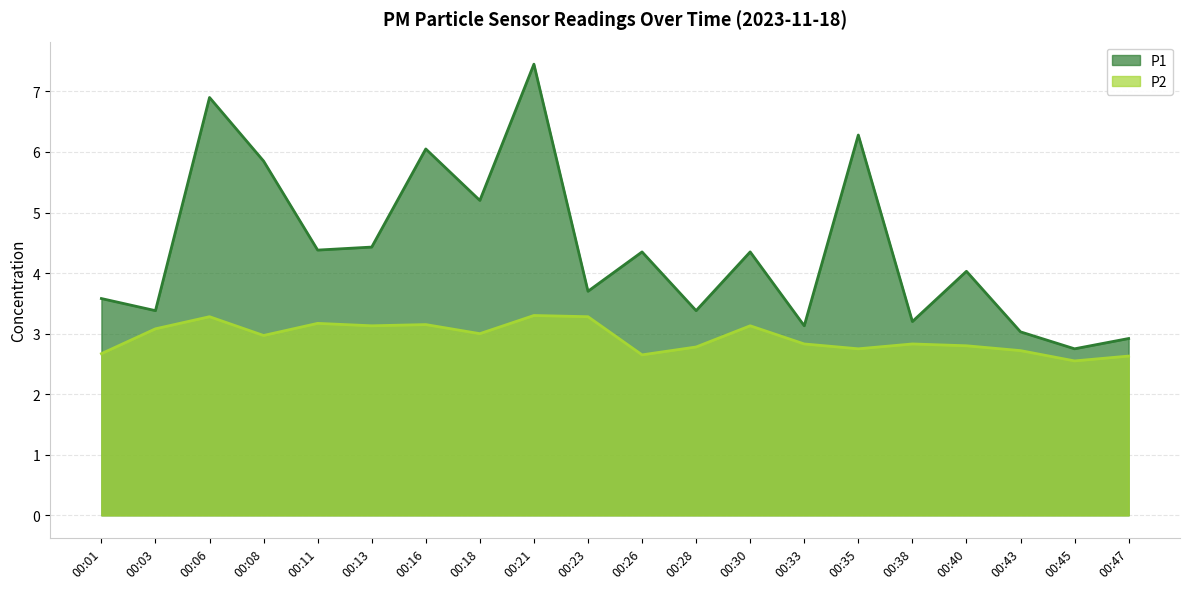

Which series has the largest total across all categories?

P1